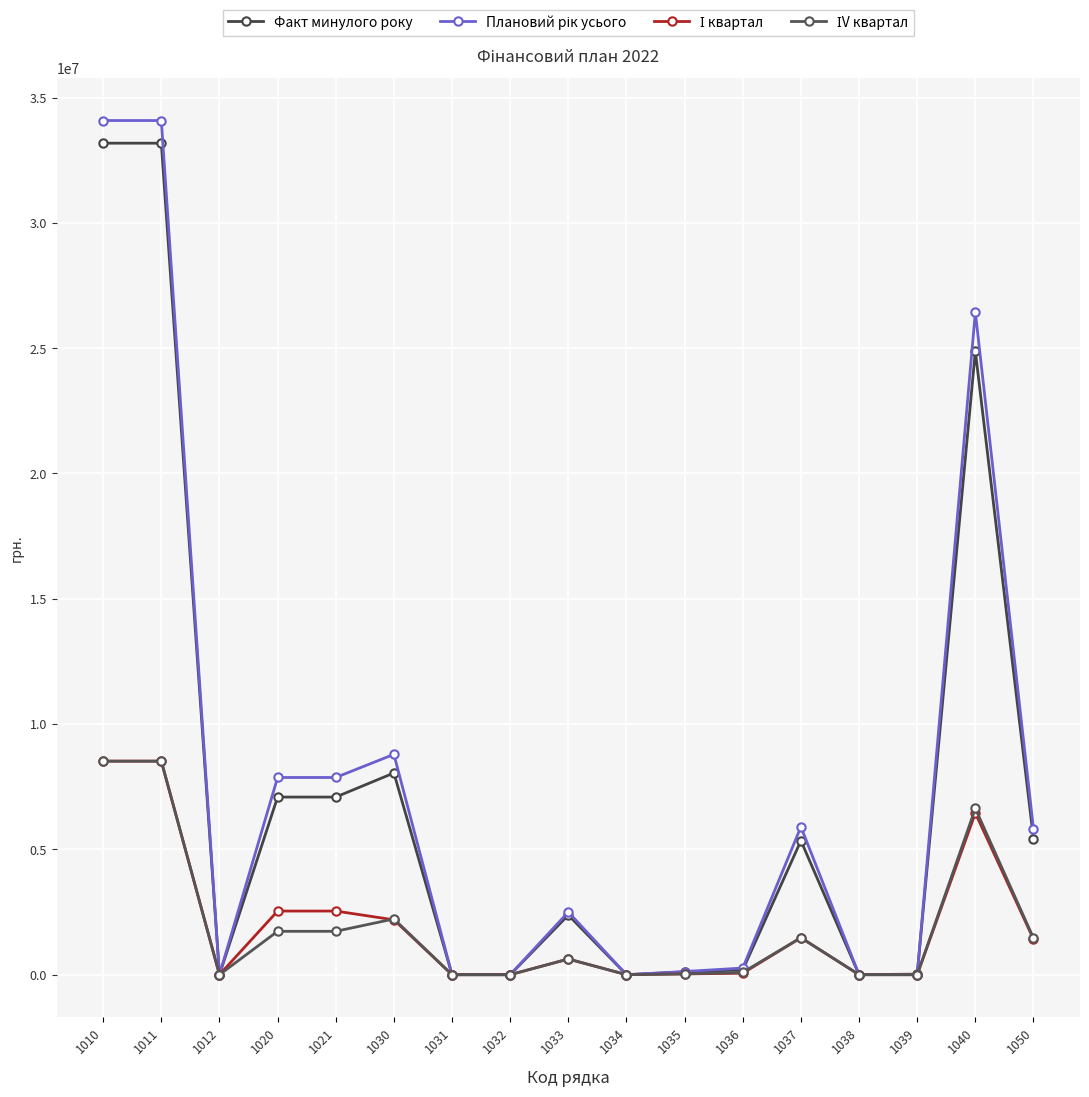

How many lines are shown in the chart?

4